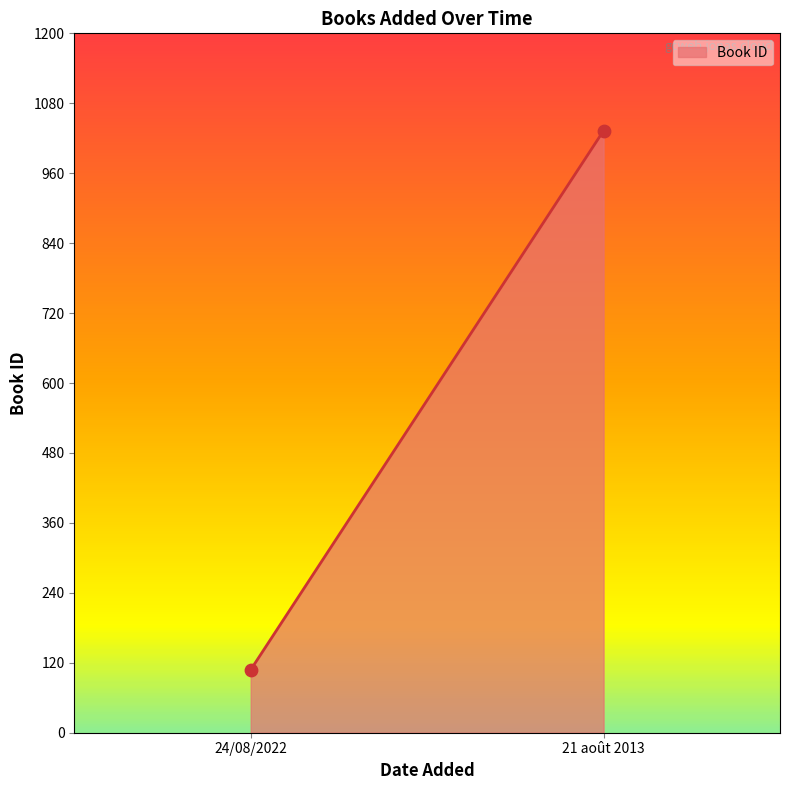

What is the range of Y values (max minus min)?

925